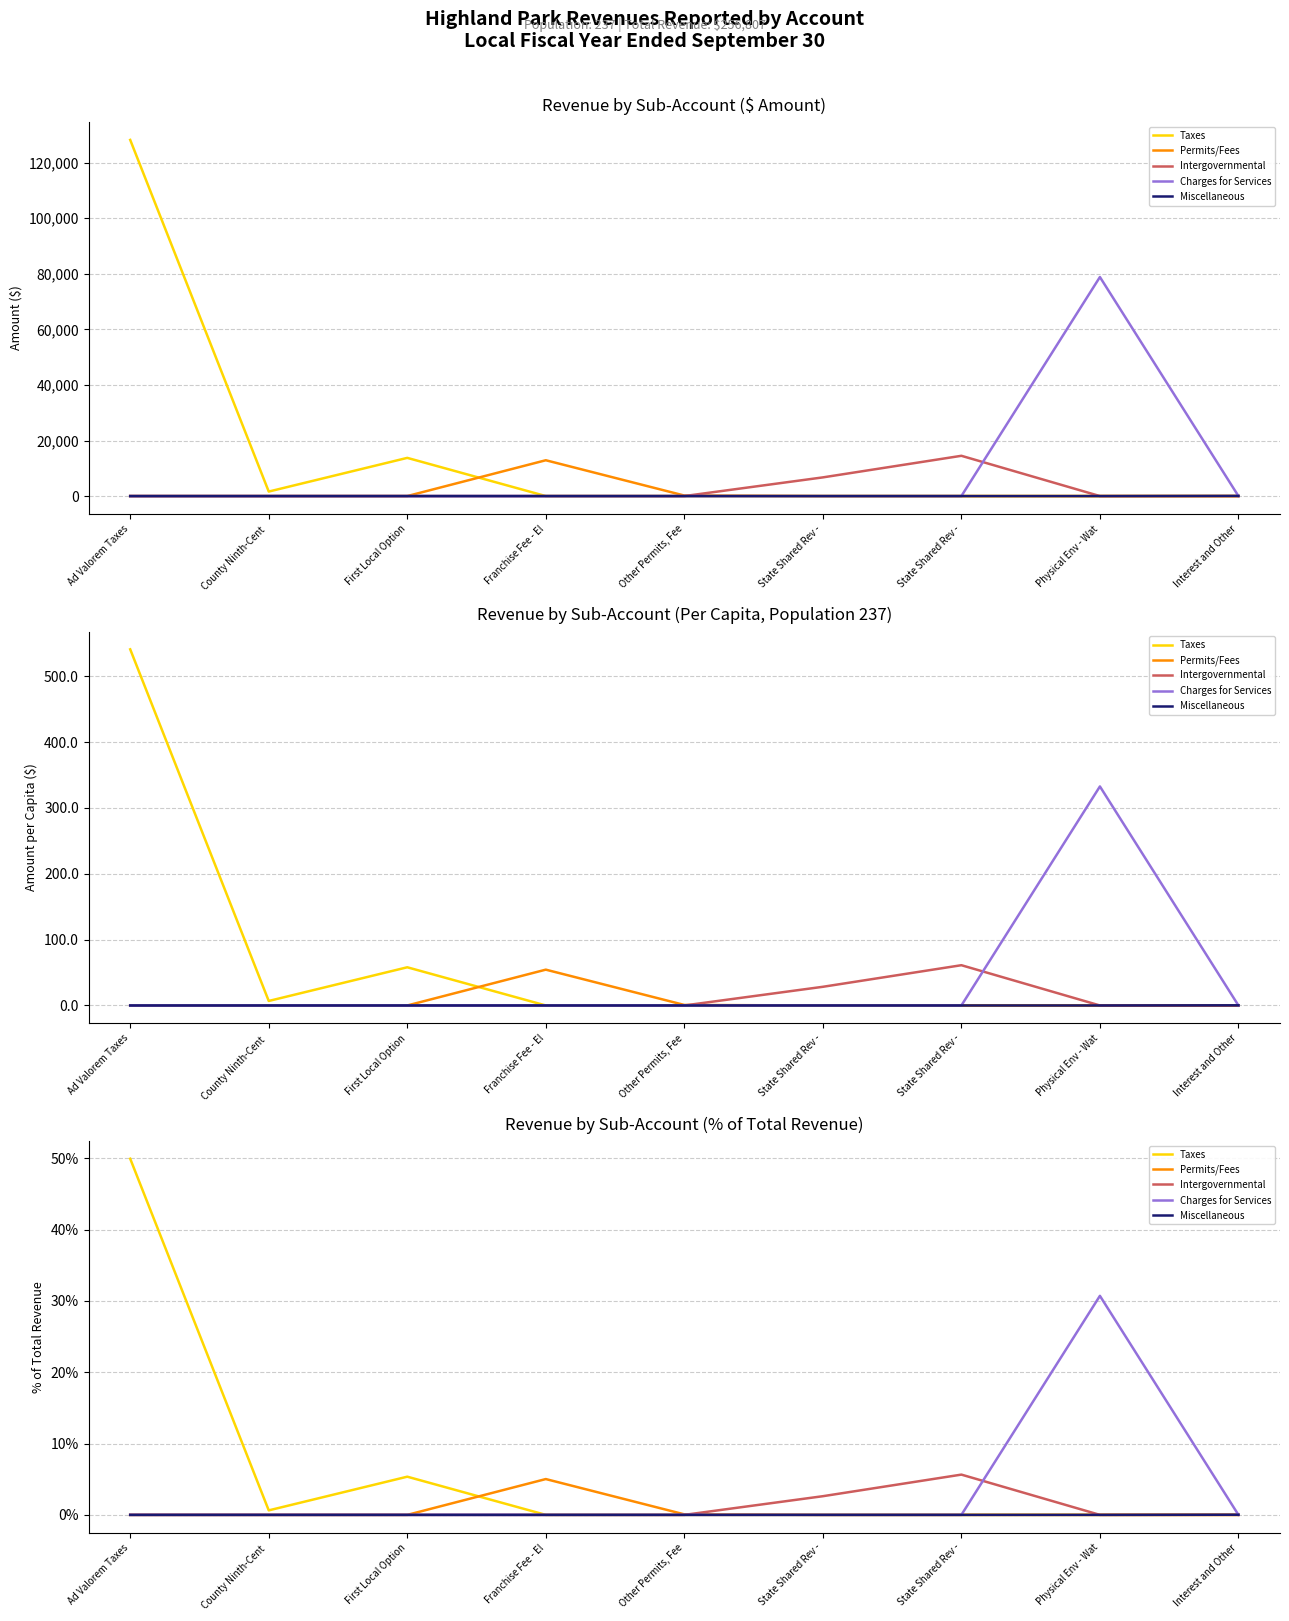

What is the label of the 4th point from the left?

Franchise Fee - El